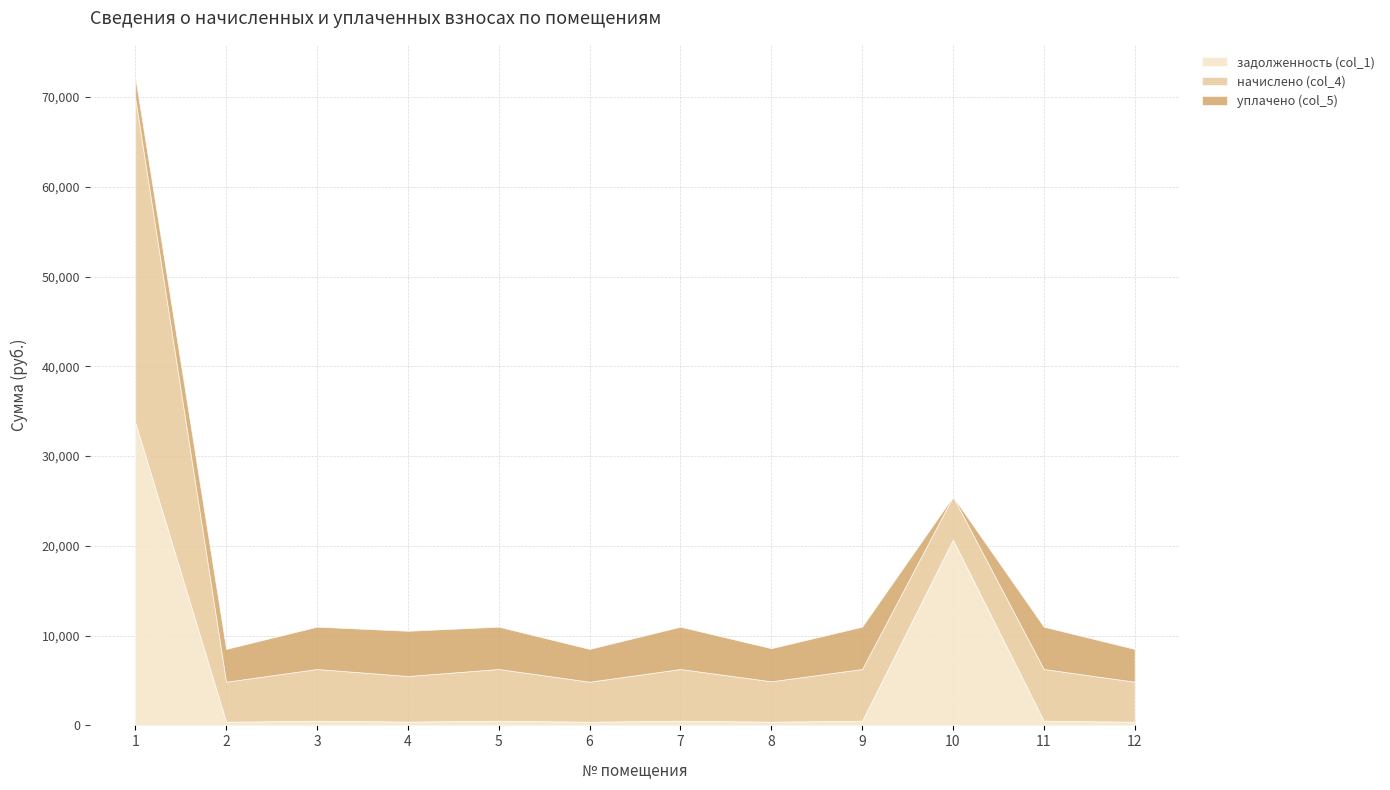

True or false: задолженность (col_1) has more than 1 interior local peaks.

True